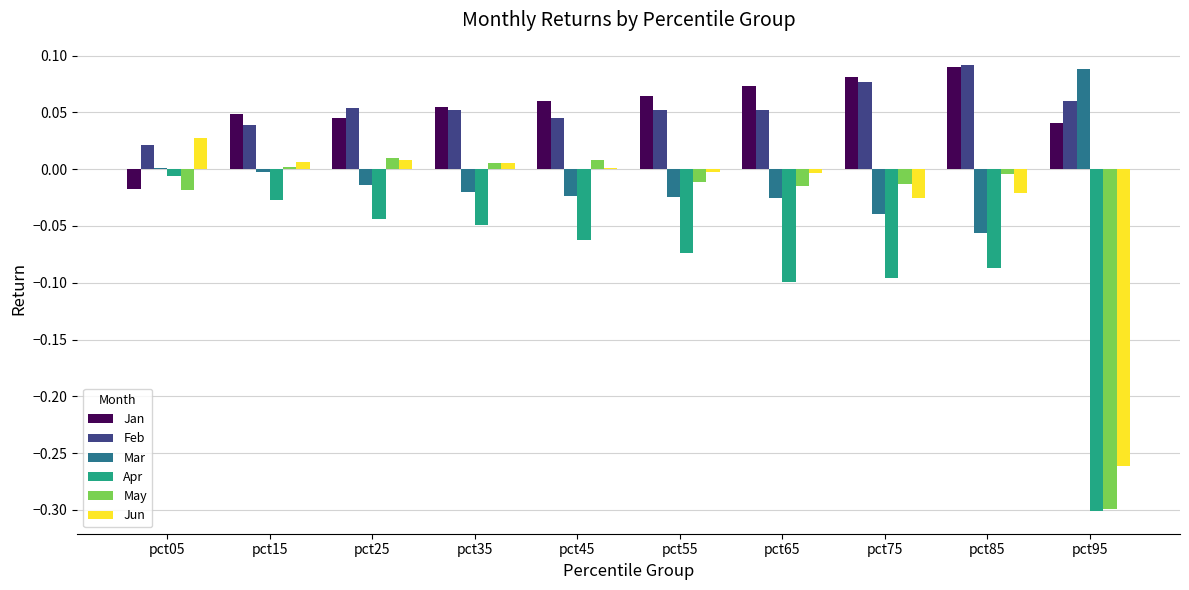

Count the number of categories in the chart.

10